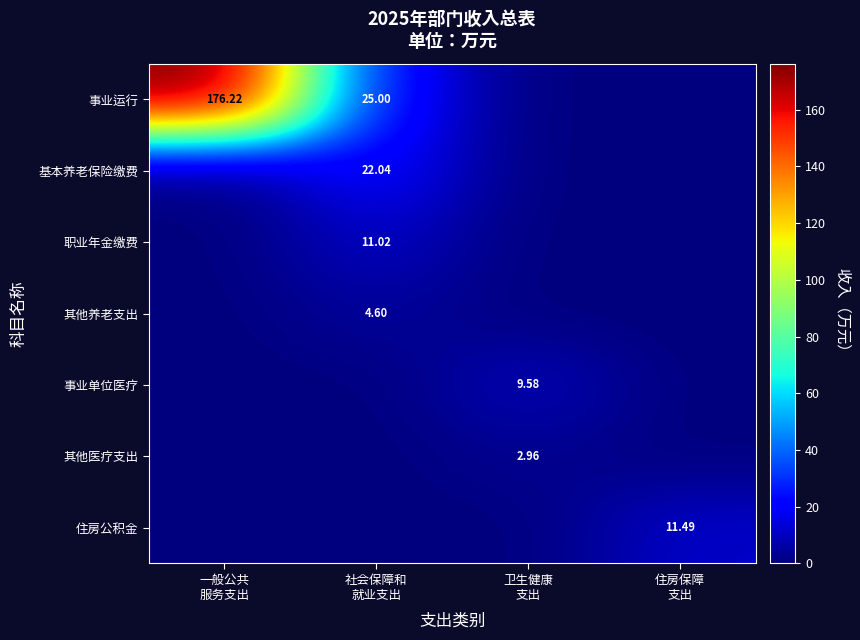

Where is 其他医疗支出 nearest to the value 1?

一般公共 服务支出